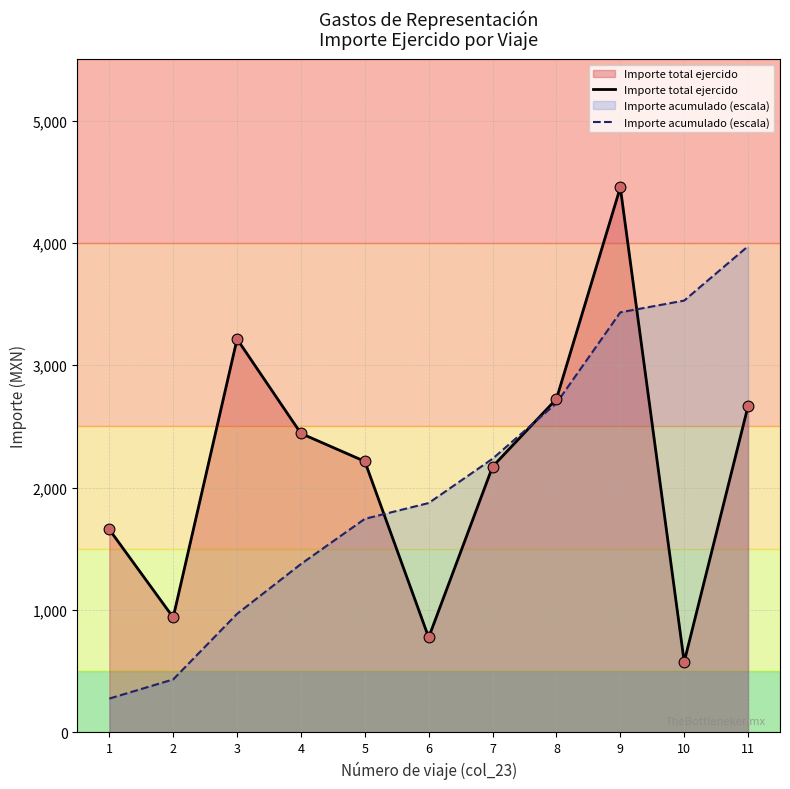

At how many categories does at least one series exceed 1163?

10